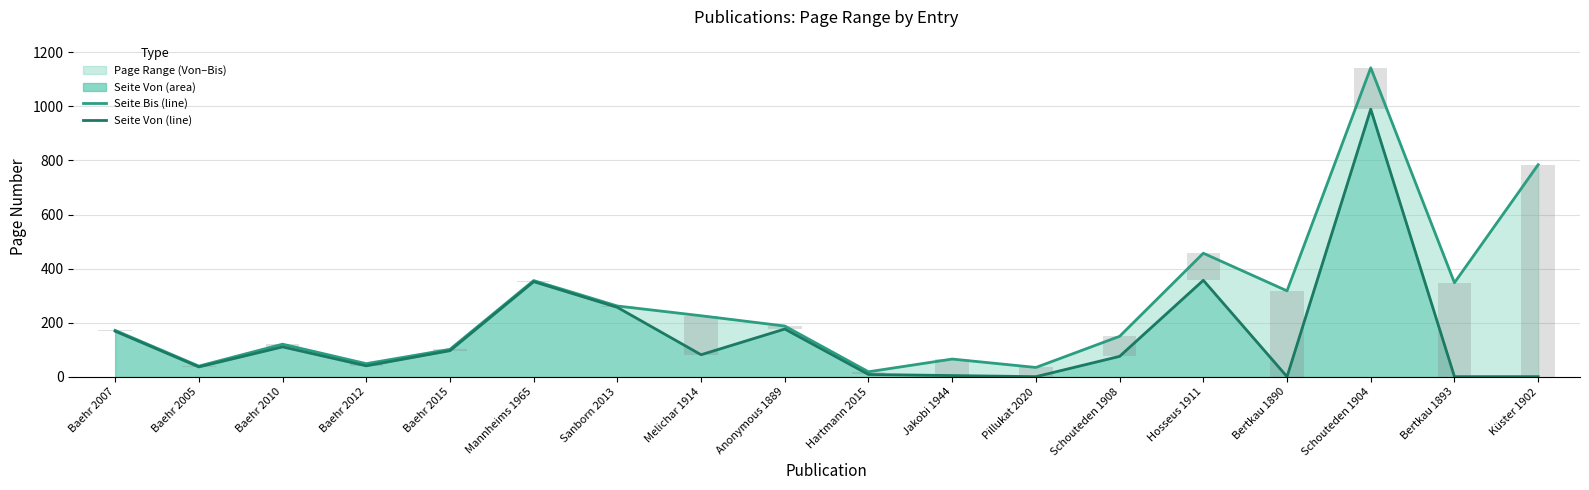

List the labels in order of Seite Bis value, smallest first.

Hartmann 2015, Pillukat 2020, Baehr 2005, Baehr 2012, Jakobi 1944, Baehr 2015, Baehr 2010, Schouteden 1908, Baehr 2007, Anonymous 1889, Melichar 1914, Sanborn 2013, Bertkau 1890, Bertkau 1893, Mannheims 1965, Hosseus 1911, Küster 1902, Schouteden 1904